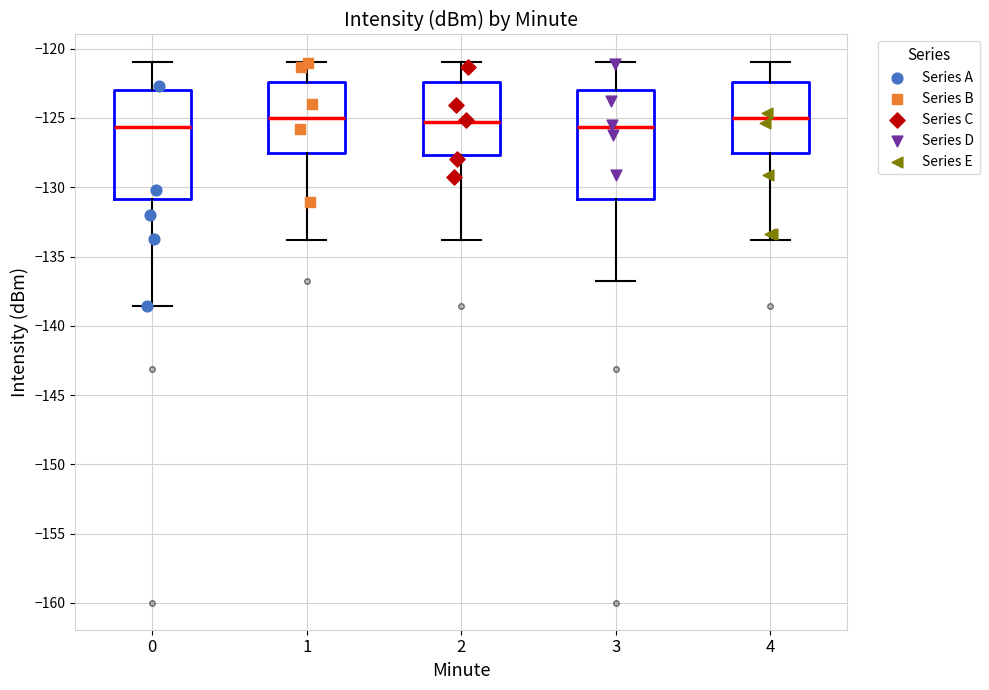

Reading left to right, read every box against the y-axis: the position of its median line, the range the box covers, and the ends of its whiskers. The values are not printed on the chart, so give them approximately, as read against the axis.

0: median -125.5, box -131.0 to -123.0, whiskers -138.5 to -121.0
1: median -125.0, box -127.5 to -122.5, whiskers -134.0 to -121.0
2: median -125.5, box -127.5 to -122.5, whiskers -134.0 to -121.0
3: median -125.5, box -131.0 to -123.0, whiskers -137.0 to -121.0
4: median -125.0, box -127.5 to -122.5, whiskers -134.0 to -121.0